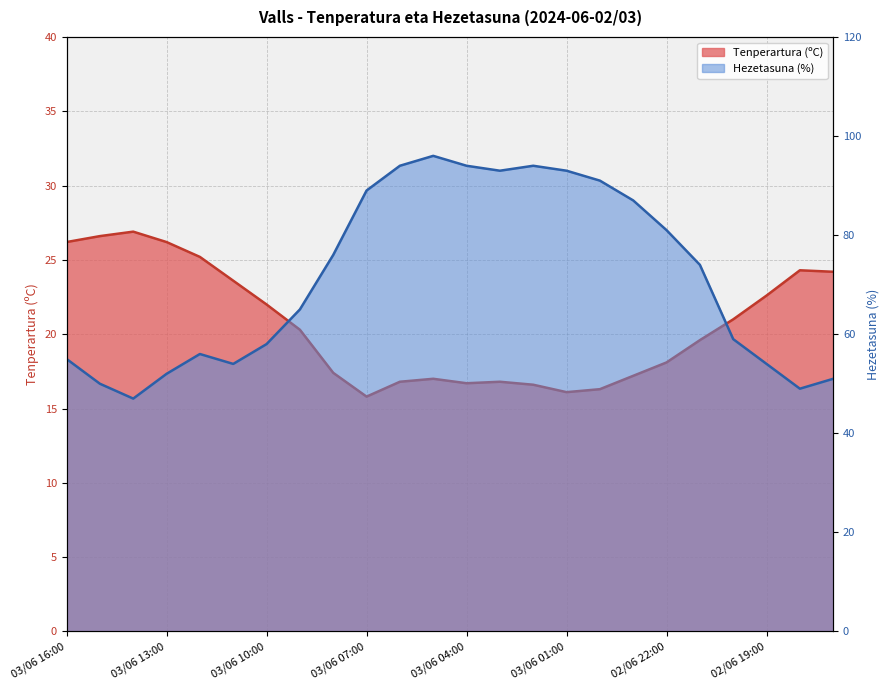

At how many categories does at least one series exceed 51?

20